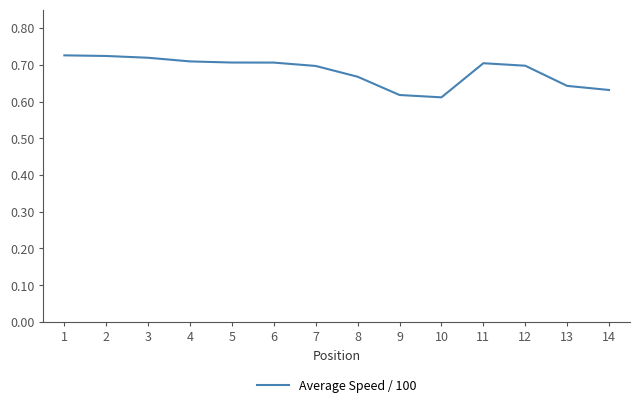

The chart shows a value of 0.3 at 9. True or false?

False